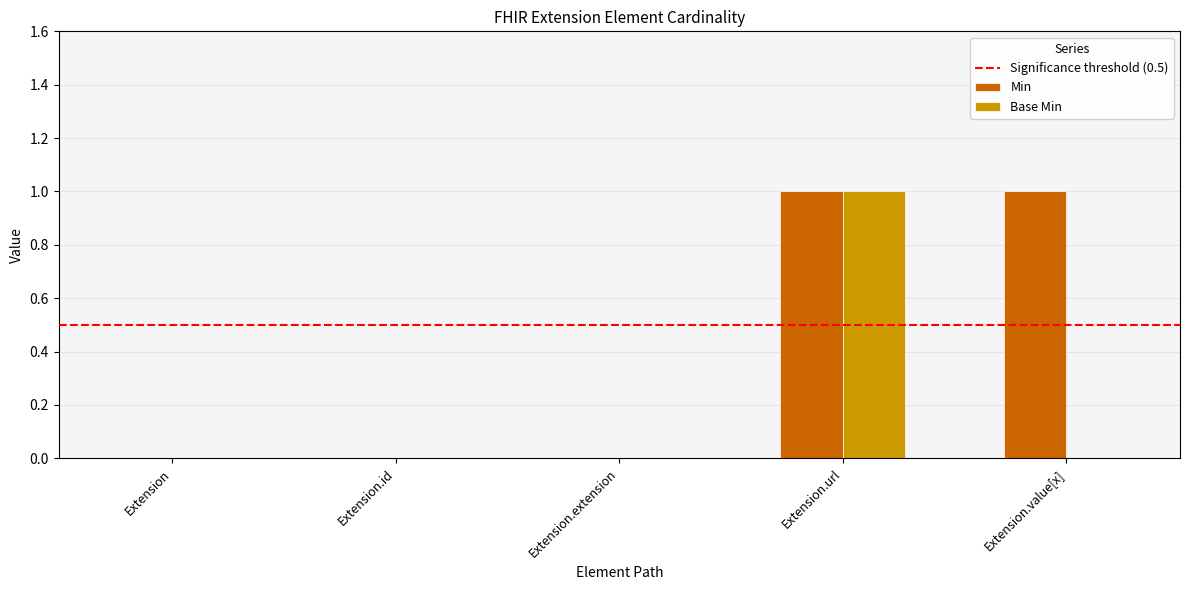

Count the Base Min values in the range 0 to 1.

5